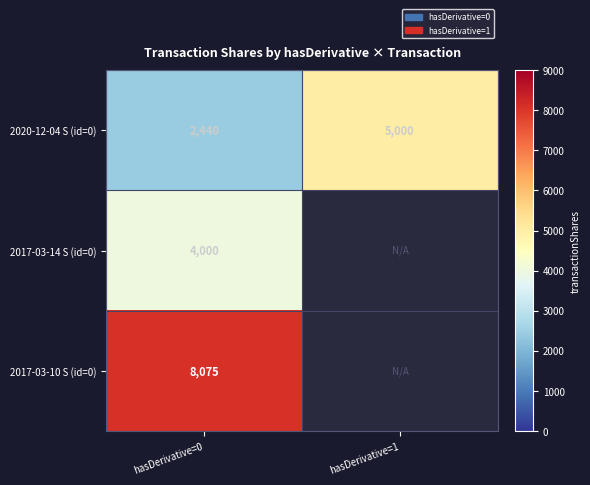

True or false: 2017-03-14 S (id=0) has a value of 2002.2 at hasDerivative=0.

False